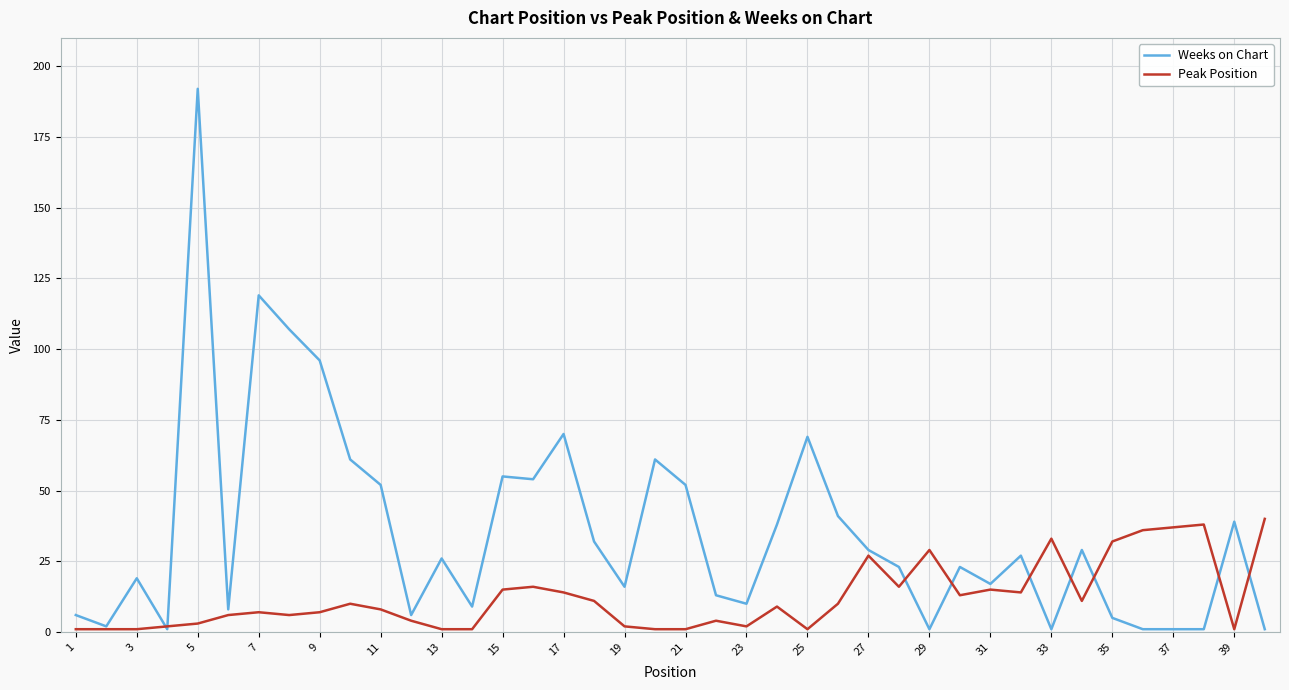

What is the difference between the second highest and second lowest values in the Peak Position series?

37